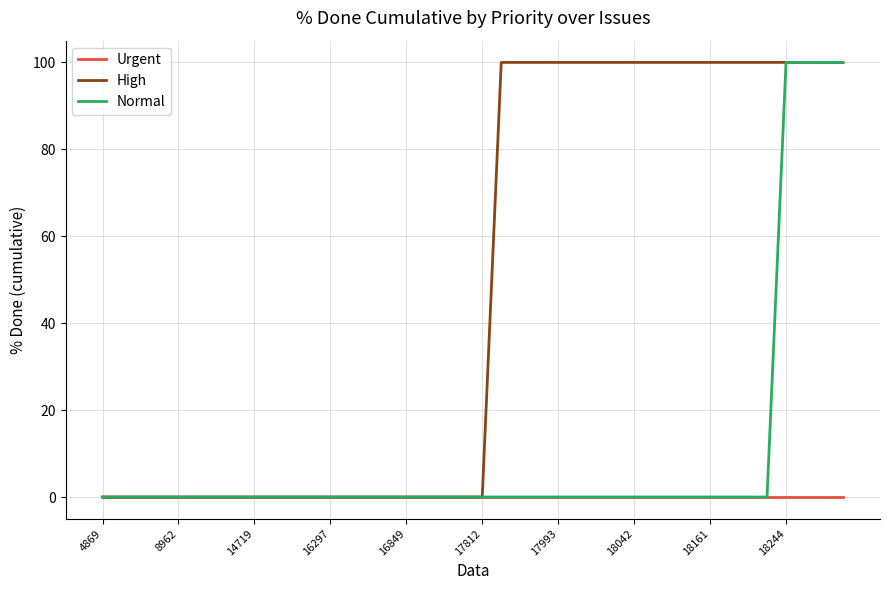

What is the maximum value shown in the chart?

100